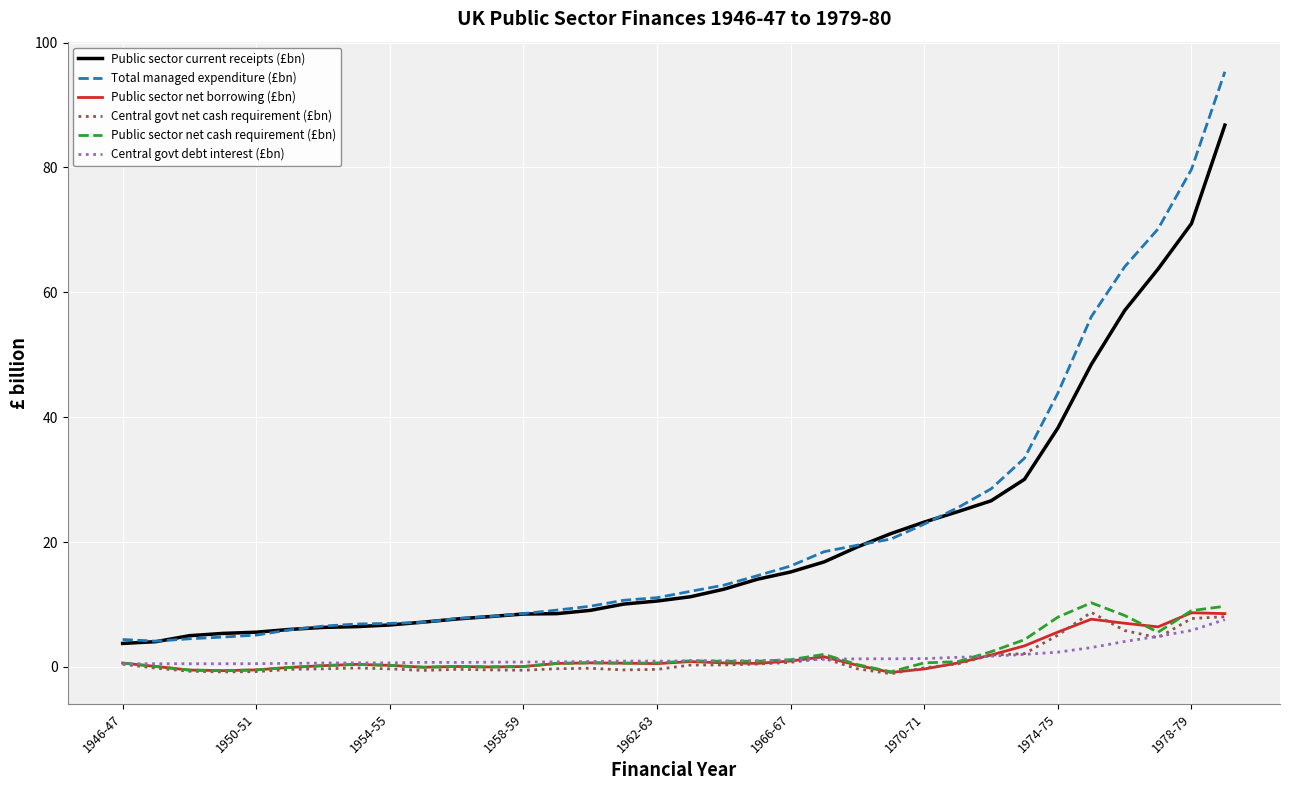

What is the greatest value displayed?

95.3